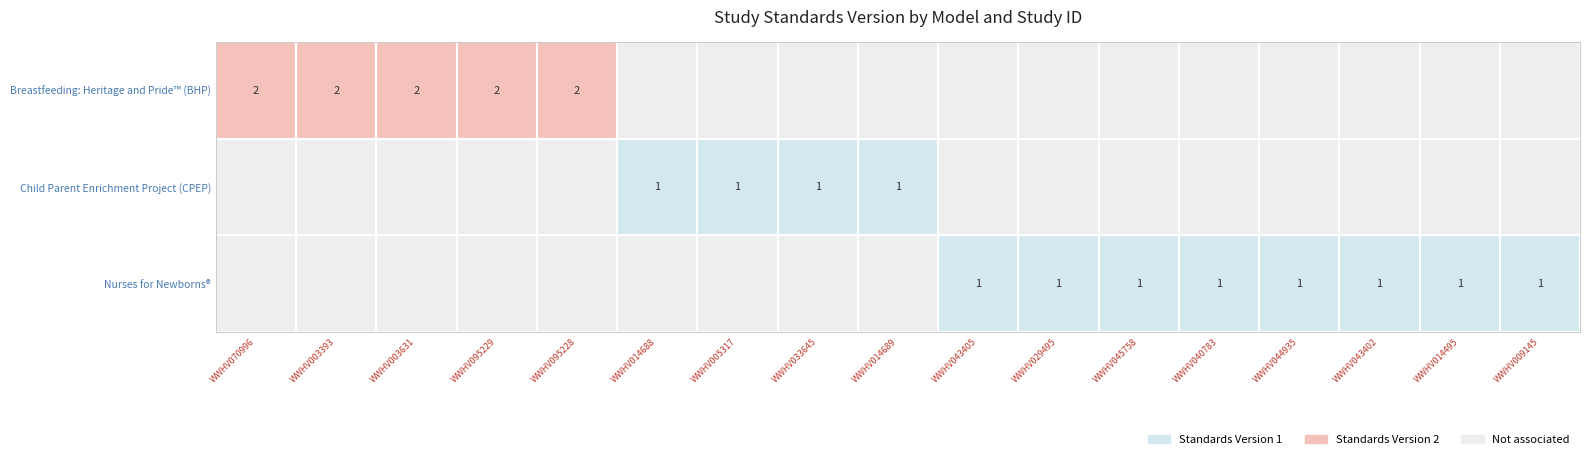

What is the highest value of the Nurses for Newborns® series?

1